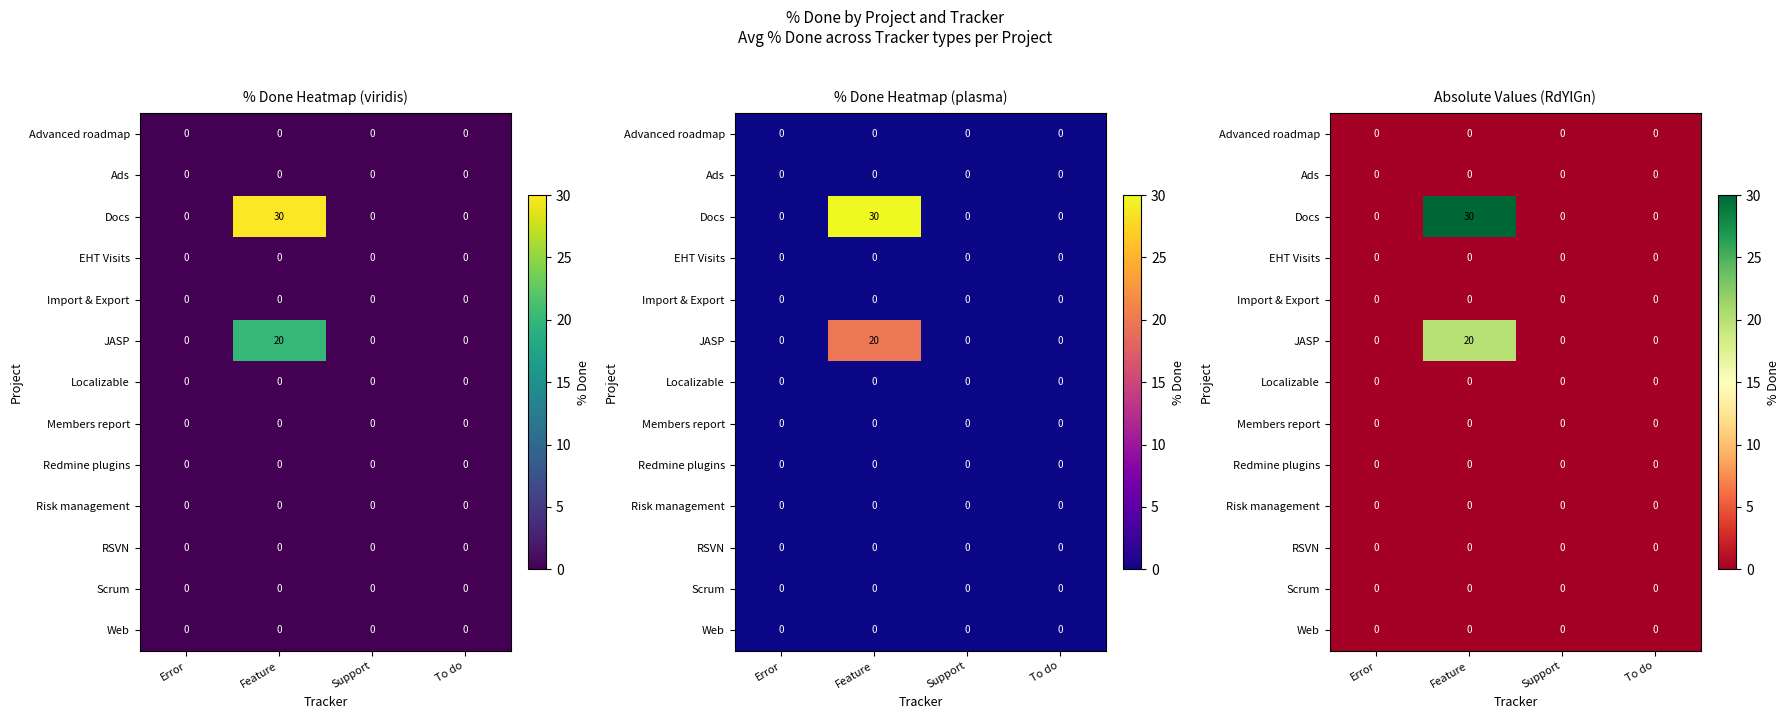

The Docs series shows 19 at Support. True or false?

False